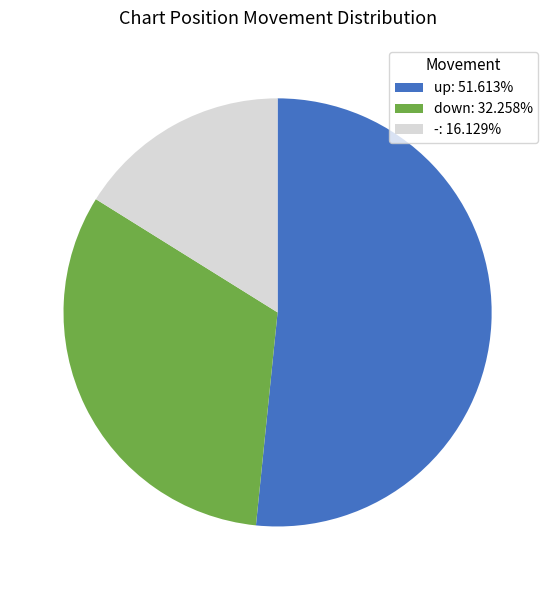

Approximately how many times larger is the value at down: 32.258% compared to up: 51.613%?

0.6